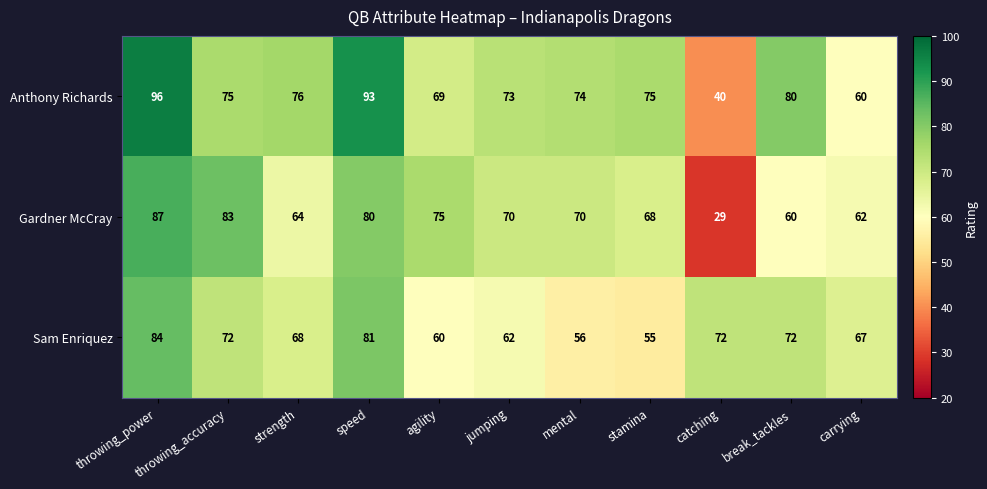

What is the sum of the Gardner McCray values at jumping and speed?

150